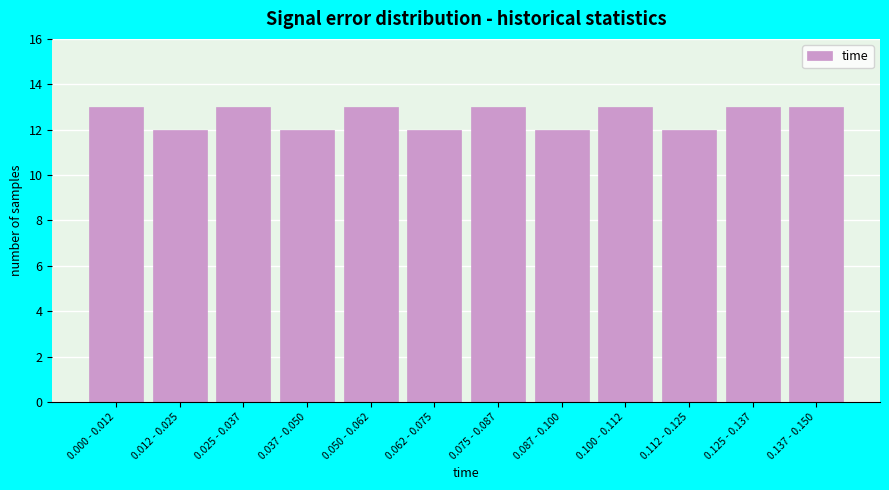

Reading right to left, what are all the values shown in this chart?

13	13	12	13	12	13	12	13	12	13	12	13